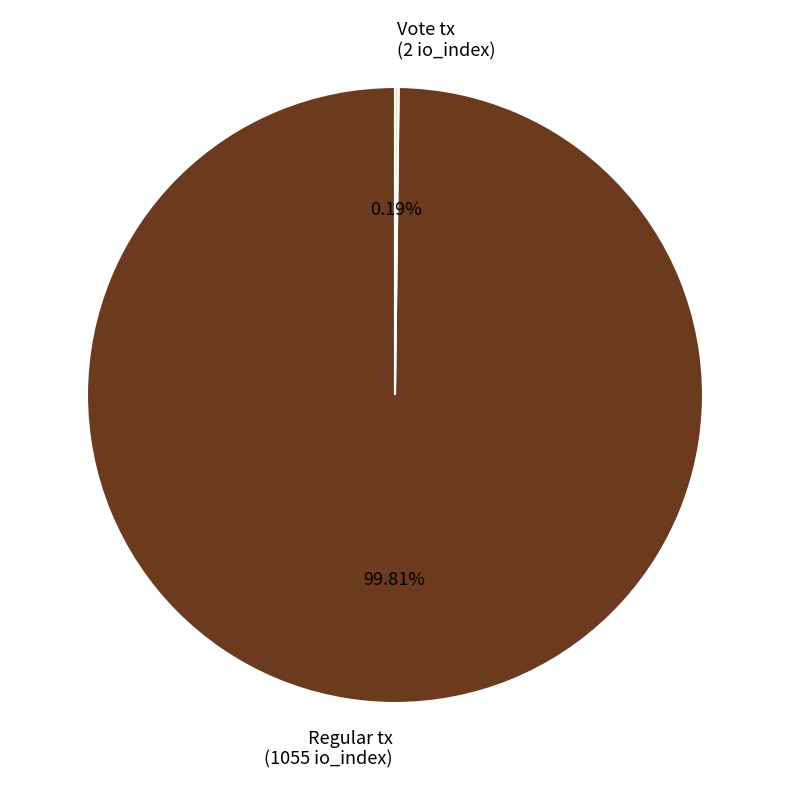

Is there a majority slice in this chart?

Yes